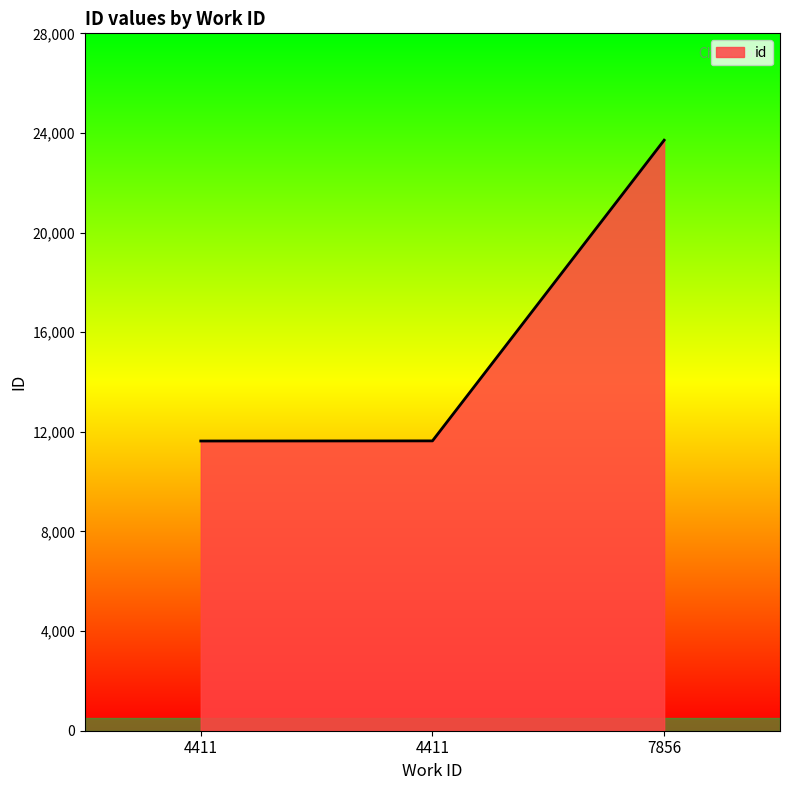

Reading right to left, extract all data points from this chart.

7856=23710	4411=11637	4411=11632